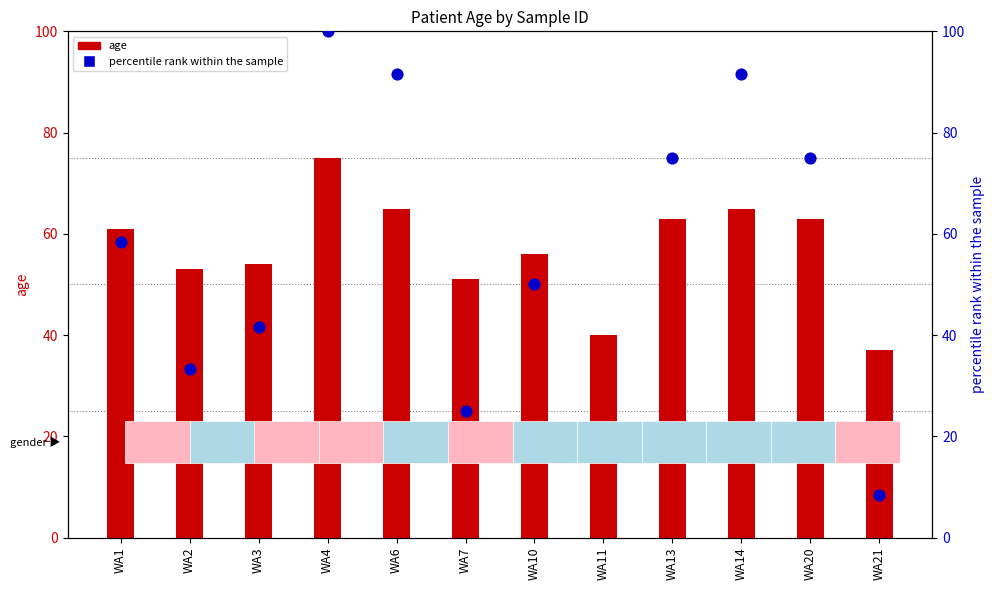

What are all the series names shown in the legend?

age, percentile rank within the sample